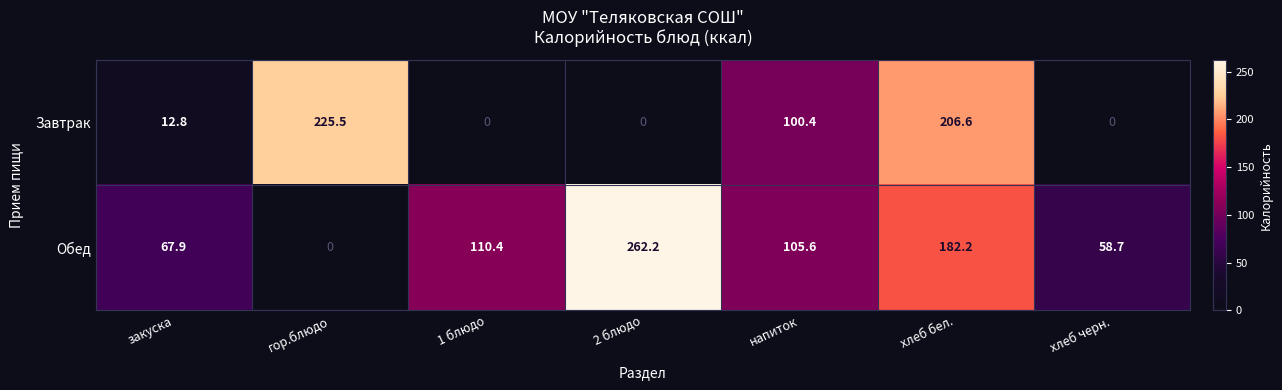

Which category has the highest value in the Завтрак series?

гор.блюдо